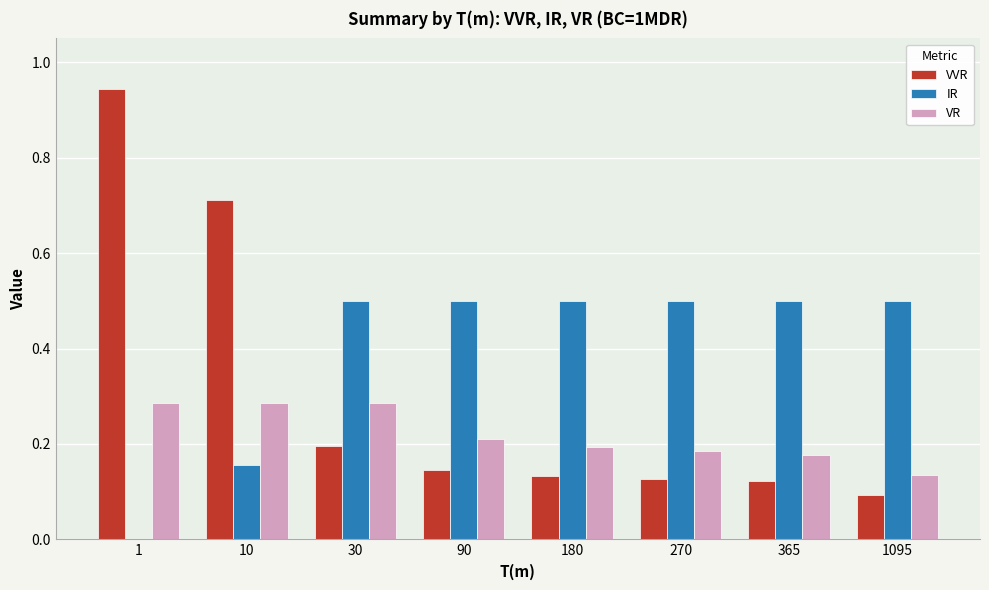

What is the total value across all series at 30?

1.0